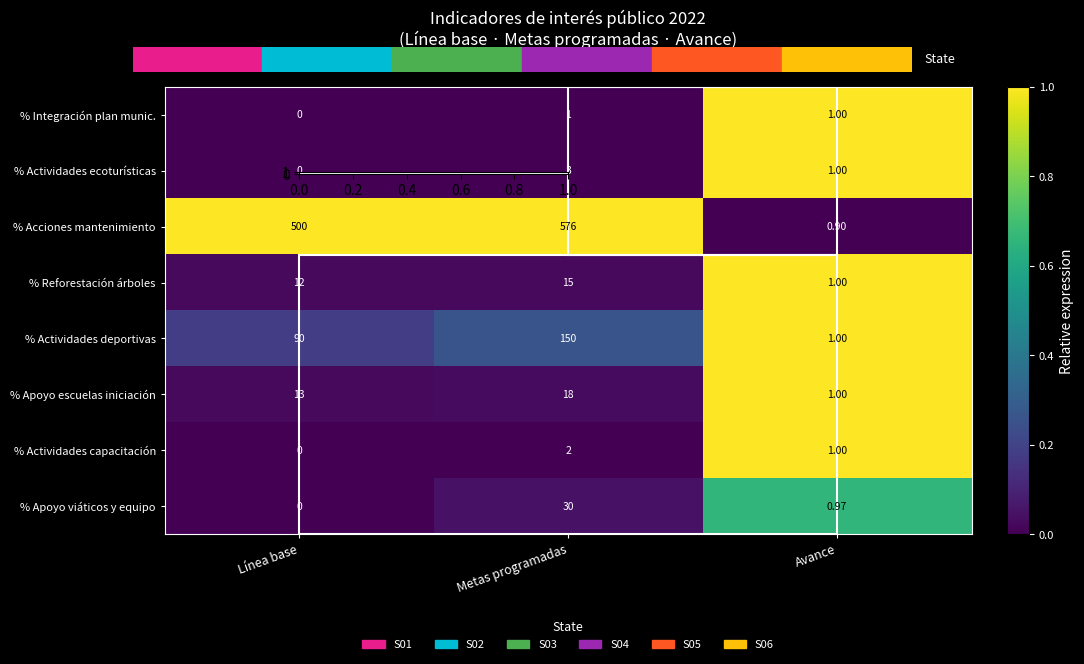

Which series changed the most between Línea base and Avance?

% Acciones mantenimiento